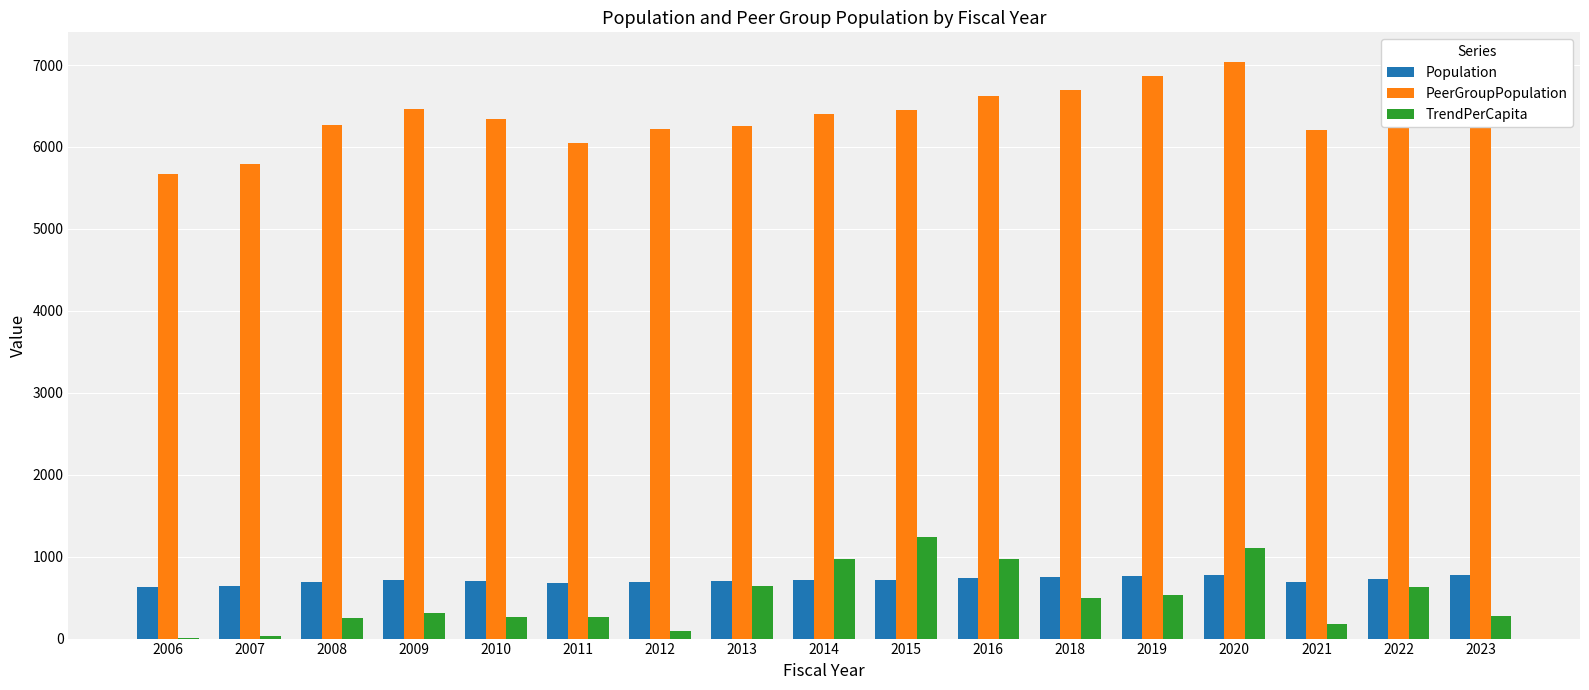

What is the spread (max minus min) of values at 2010?

6085.0